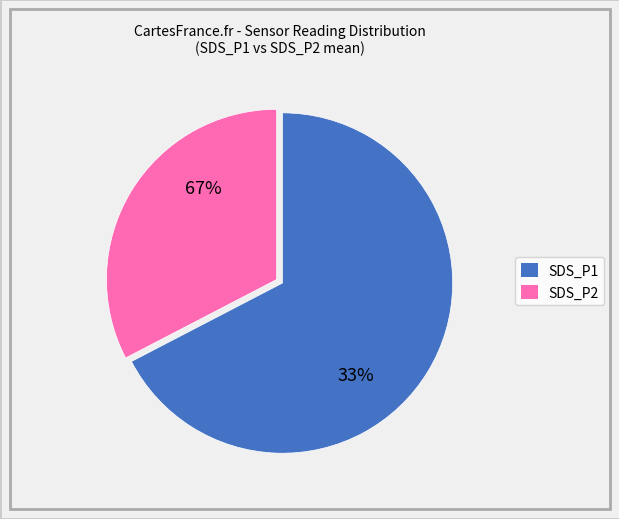

Is it true that SDS_P2 is 24% of the pie?

False